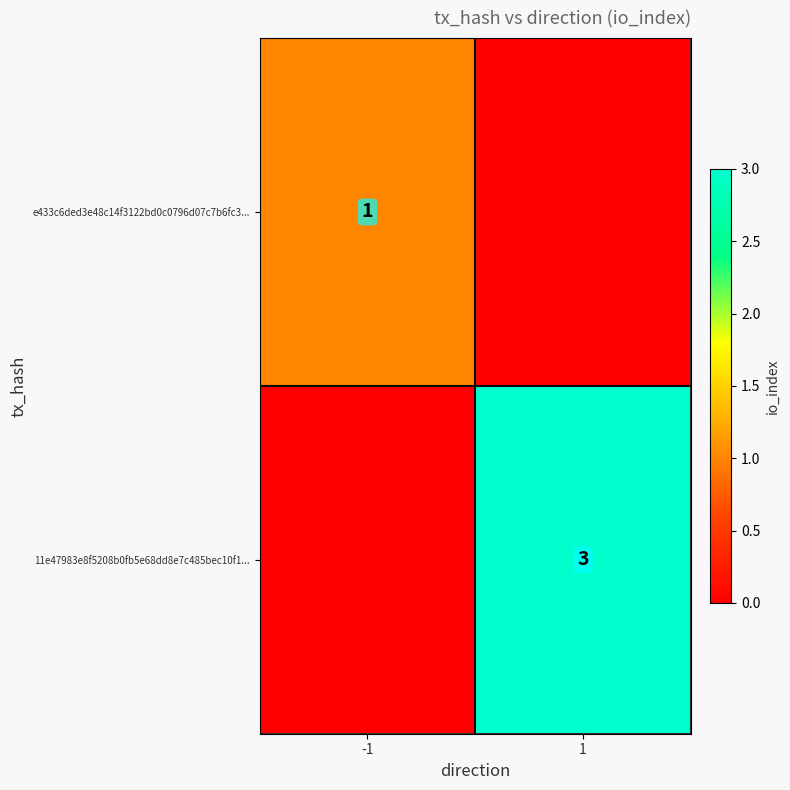

Is it true that 11e47983e8f5208b0fb5e68dd8e7c485bec10f1... equals 4 at 1?

False